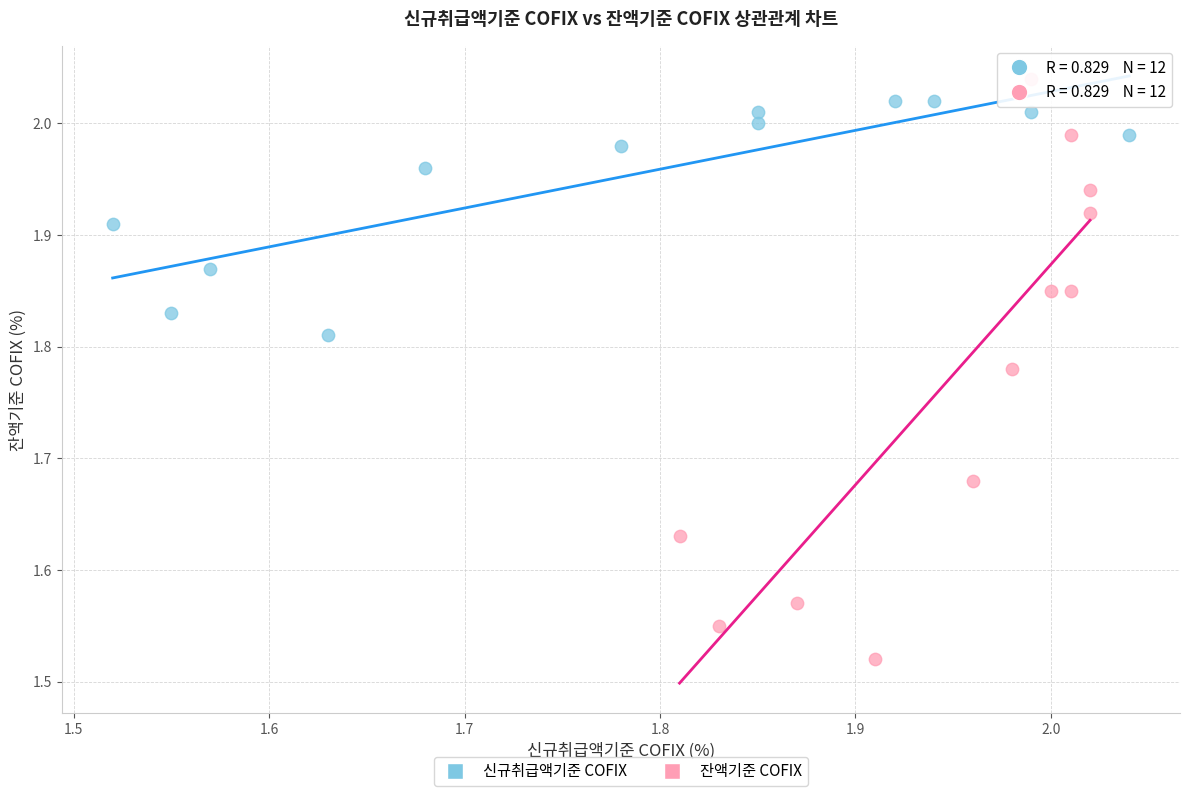

Which series has the widest spread of Y values?

잔액기준 COFIX